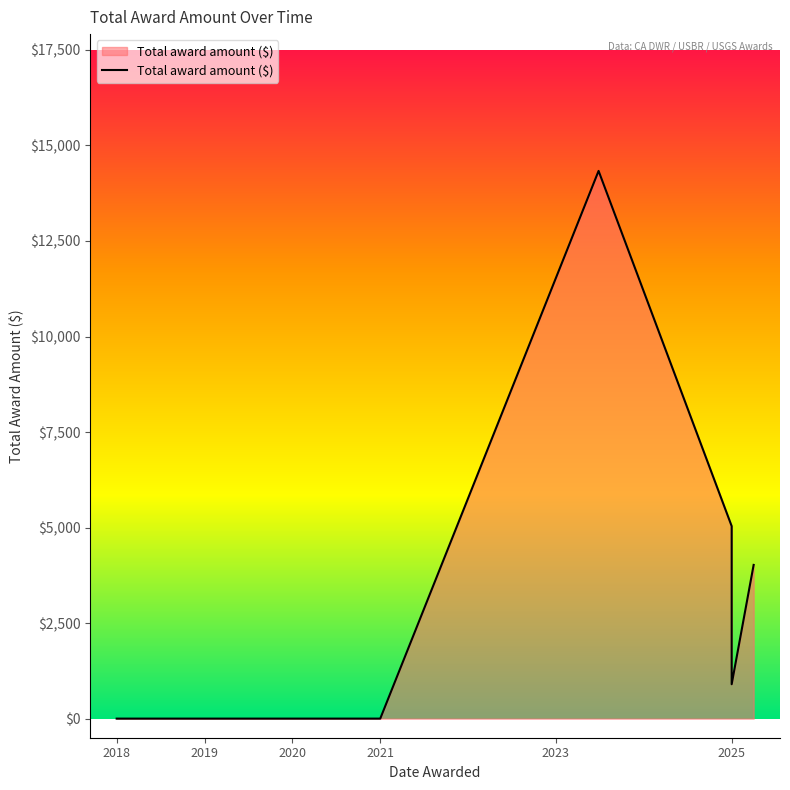

How many data points are above 0?

4